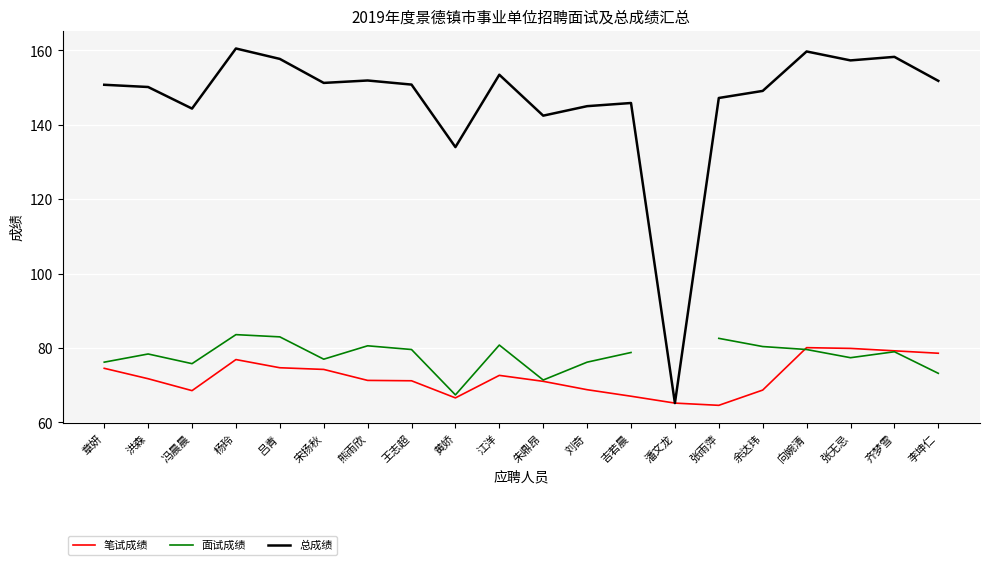

What are all the series names shown in the legend?

笔试成绩, 面试成绩, 总成绩